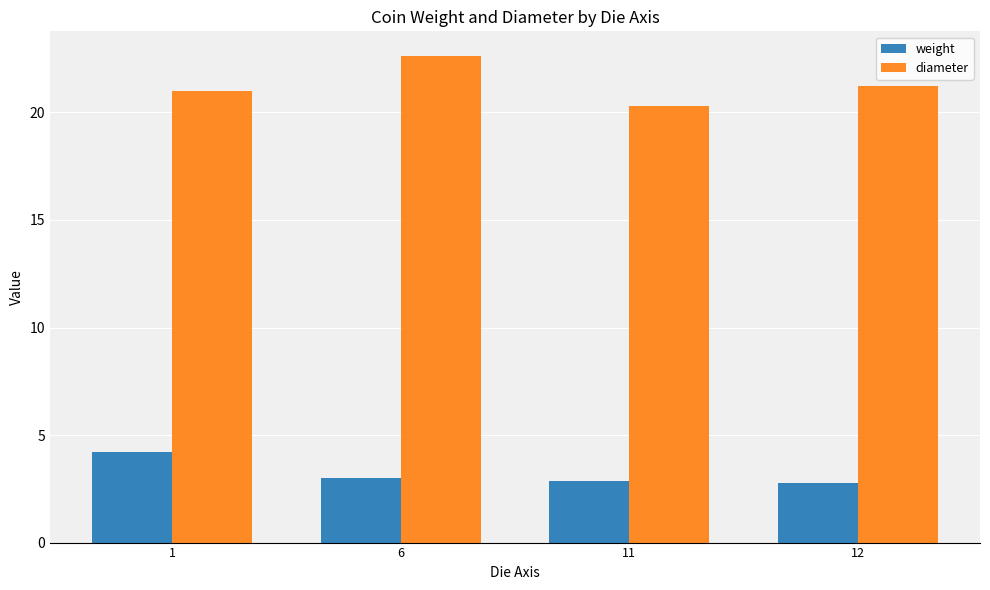

What is the difference between the highest and lowest values at 12?

18.5